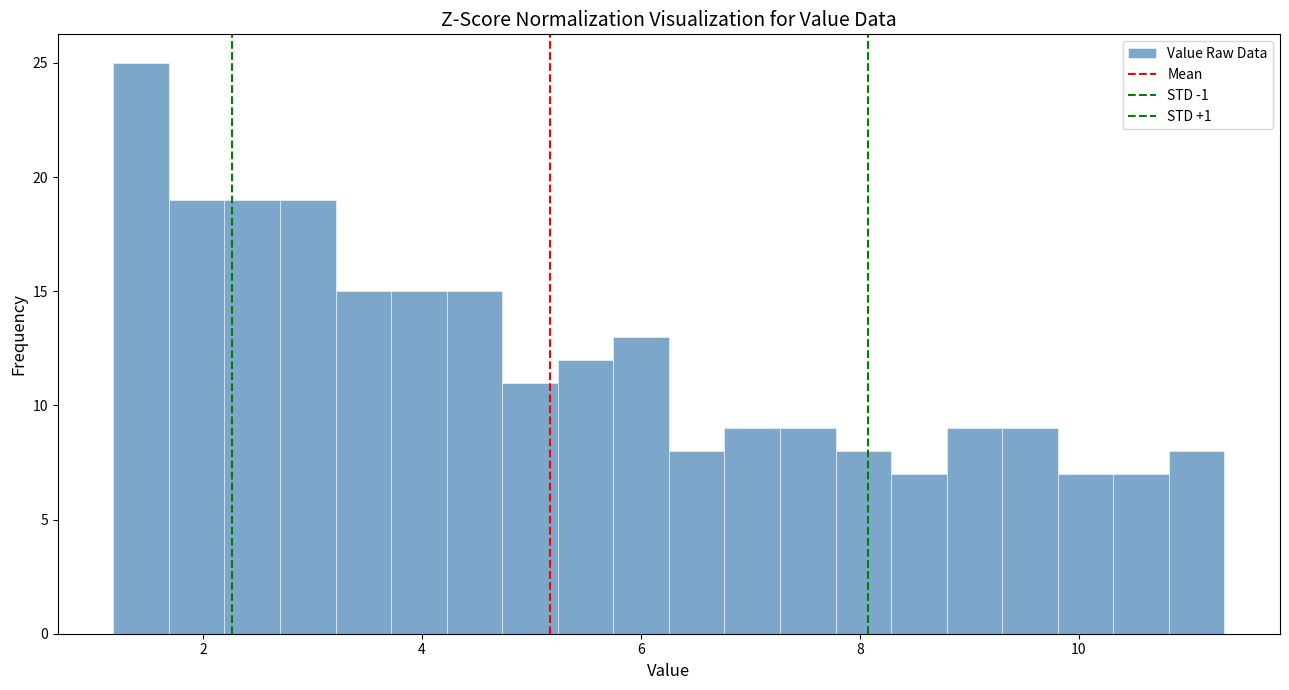

Read against the x-axis, roughly where is the centre of the tallest bar?

1.4